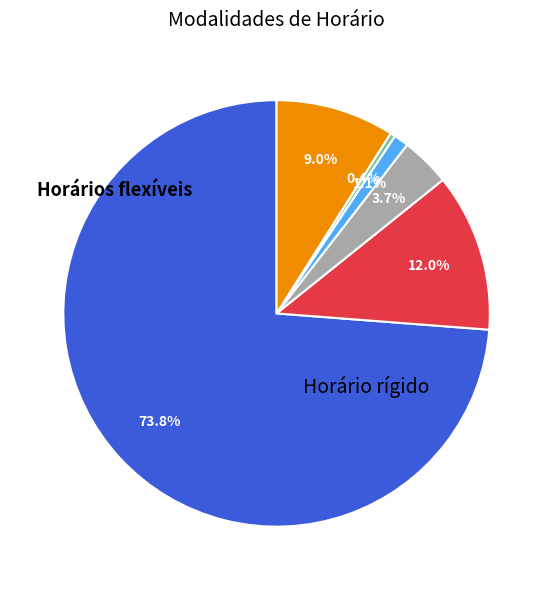

Does any single category account for the majority?

Yes